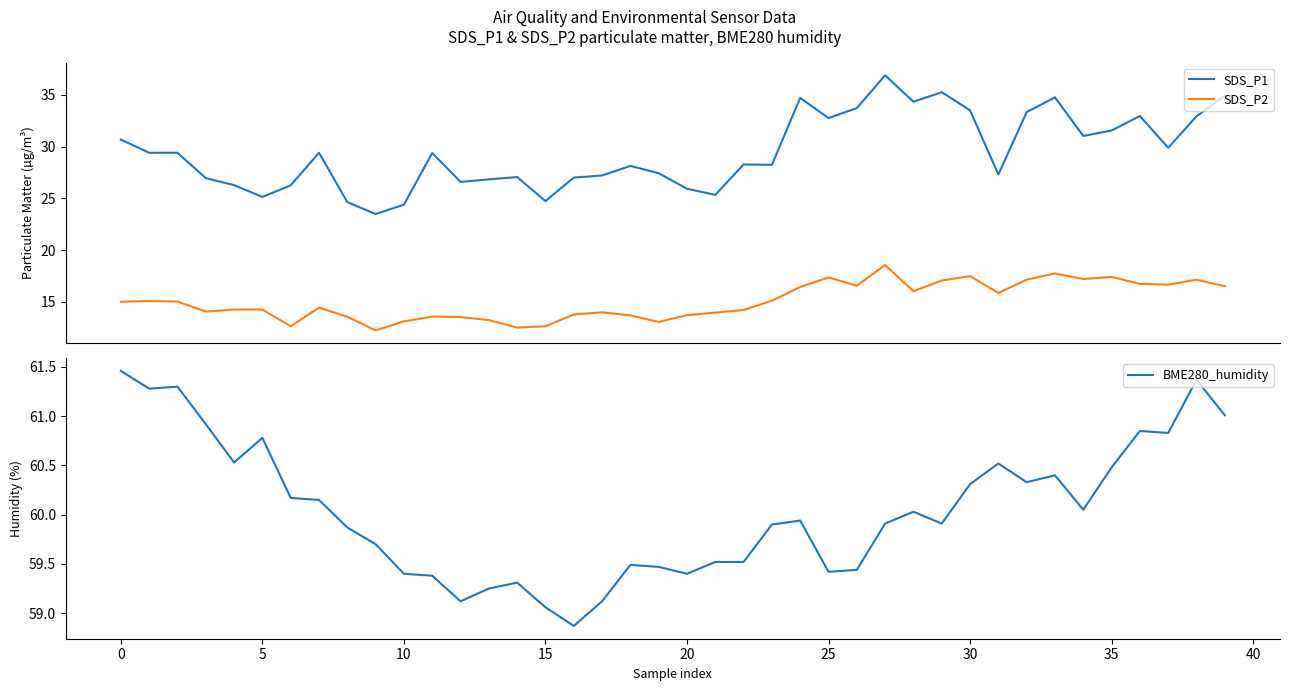

True or false: SDS_P1 and BME280_humidity intersect in this chart.

False